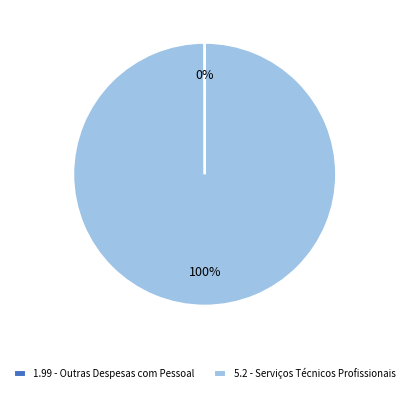

To the nearest percent, what portion does 5.2 - Serviços Técnicos Profissionais represent?

100%